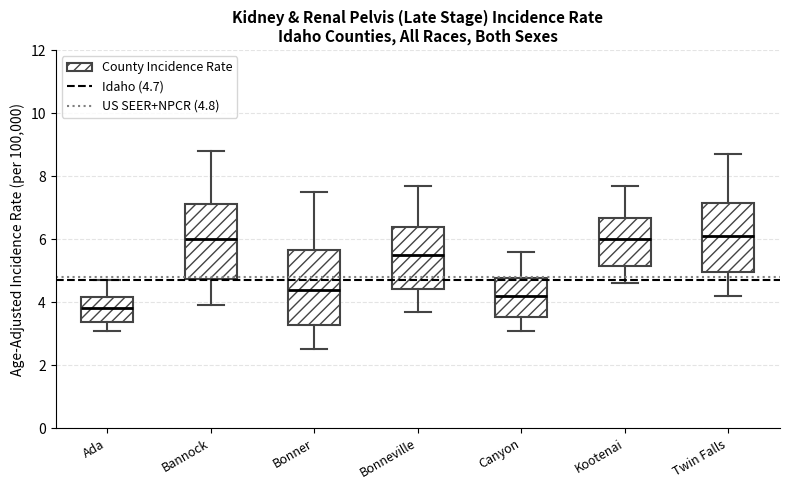

Where does the upper whisker of the box for Bonner end on the y-axis? The values are not printed on the chart, so give them approximately, as read against the axis.

7.6